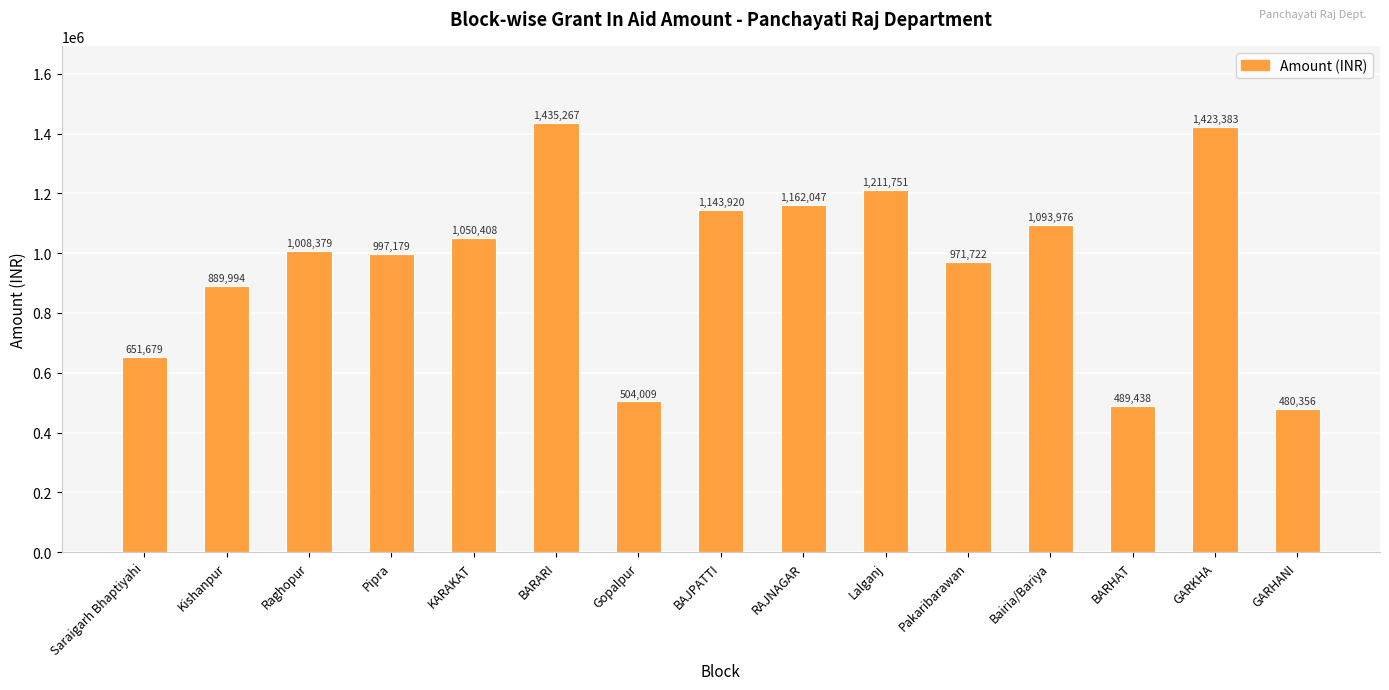

Reading right to left, list all the values displayed in this chart.

GARHANI=480356	GARKHA=1423383	BARHAT=489438	Bairia/Bariya=1093976	Pakaribarawan=971722	Lalganj=1211751	RAJNAGAR=1162047	BAJPATTI=1143920	Gopalpur=504009	BARARI=1435267	KARAKAT=1050408	Pipra=997179	Raghopur=1008379	Kishanpur=889994	Saraigarh Bhaptiyahi=651679